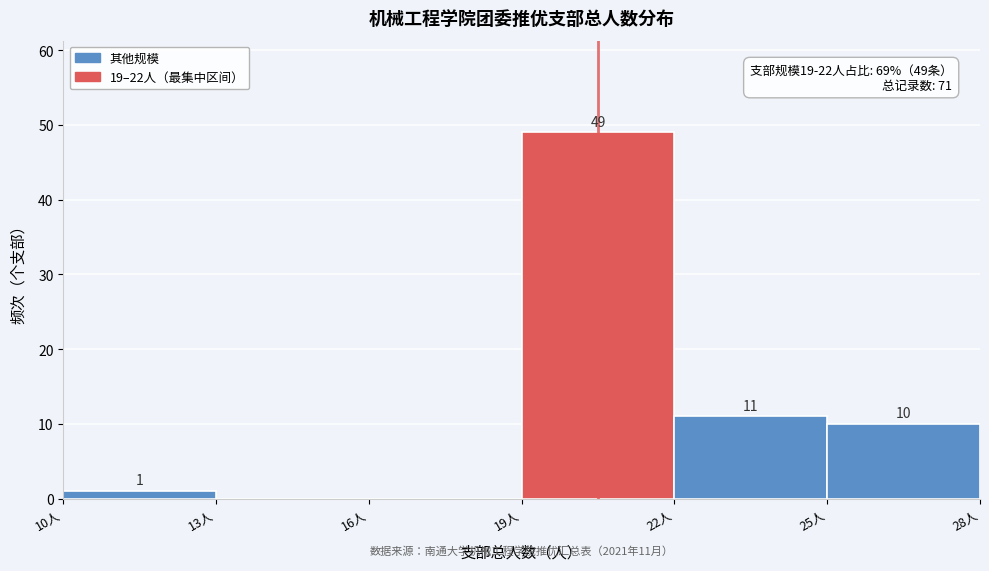

Which range on the x-axis has the tallest bar?

19 to 22